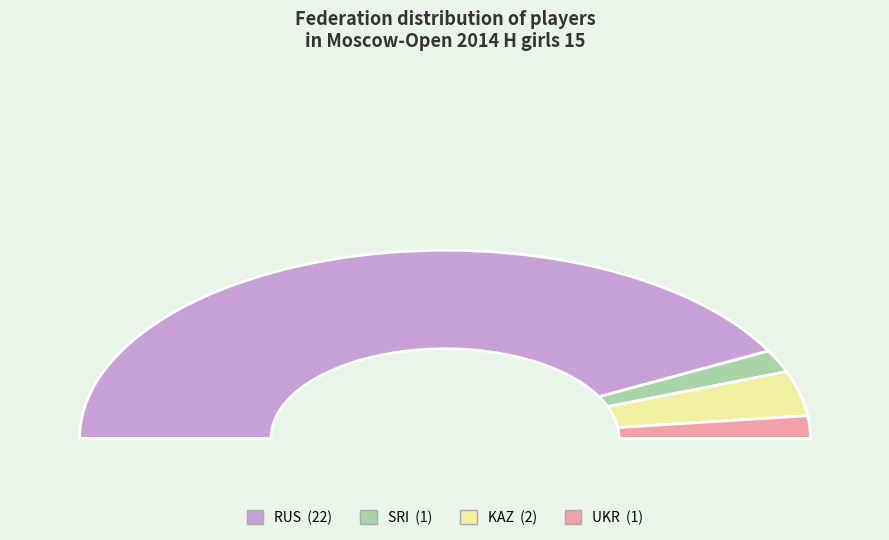

Count the number of slices in the pie.

4